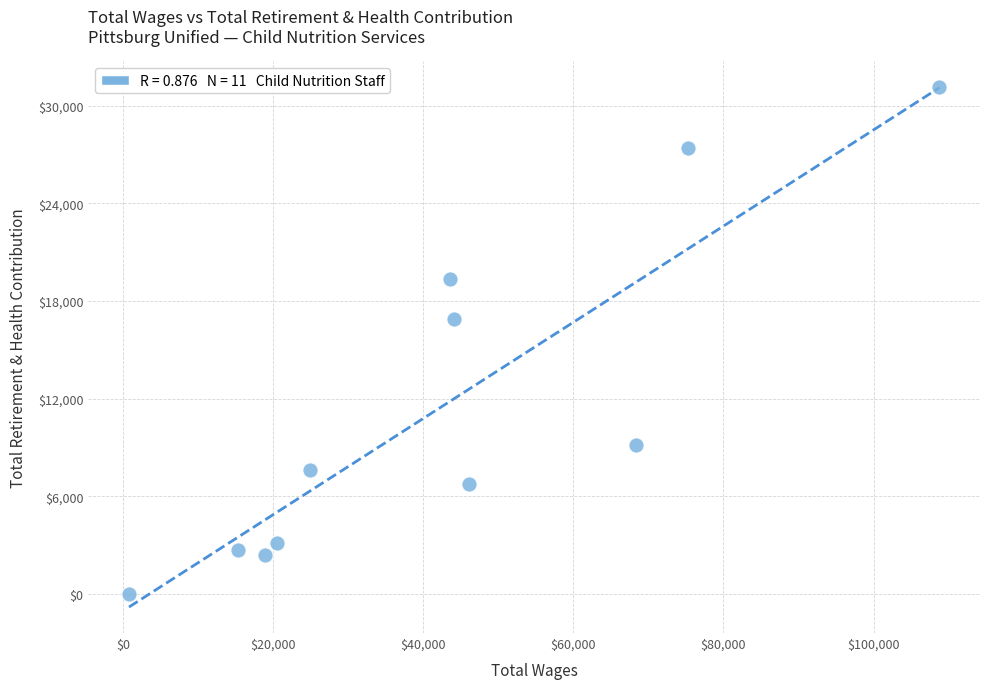

What is the range of X values (max minus min)?

108002